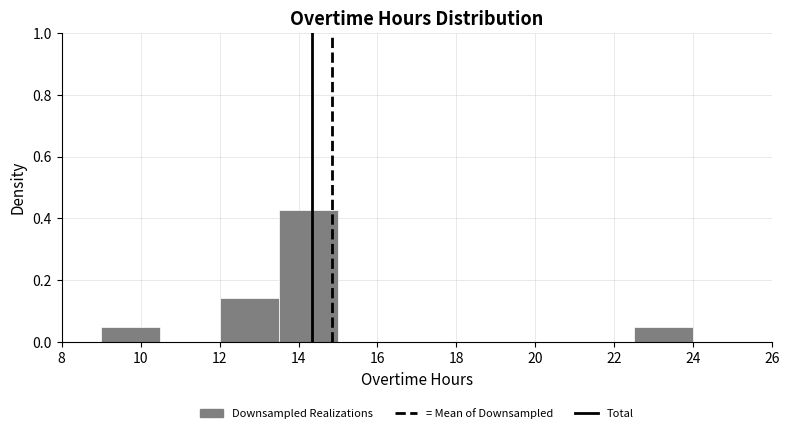

Over which range of the x-axis is the bar tallest?

13.5 to 15.0